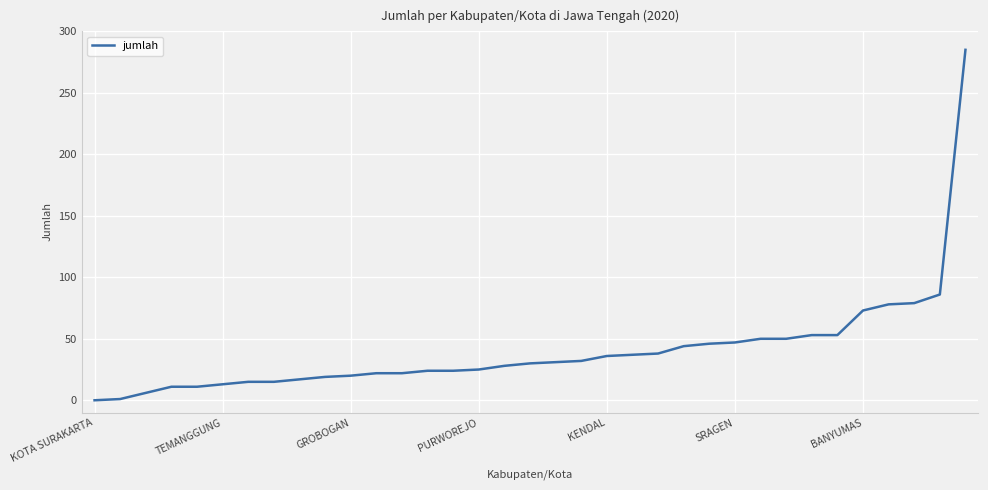

What is the greatest value displayed?

285